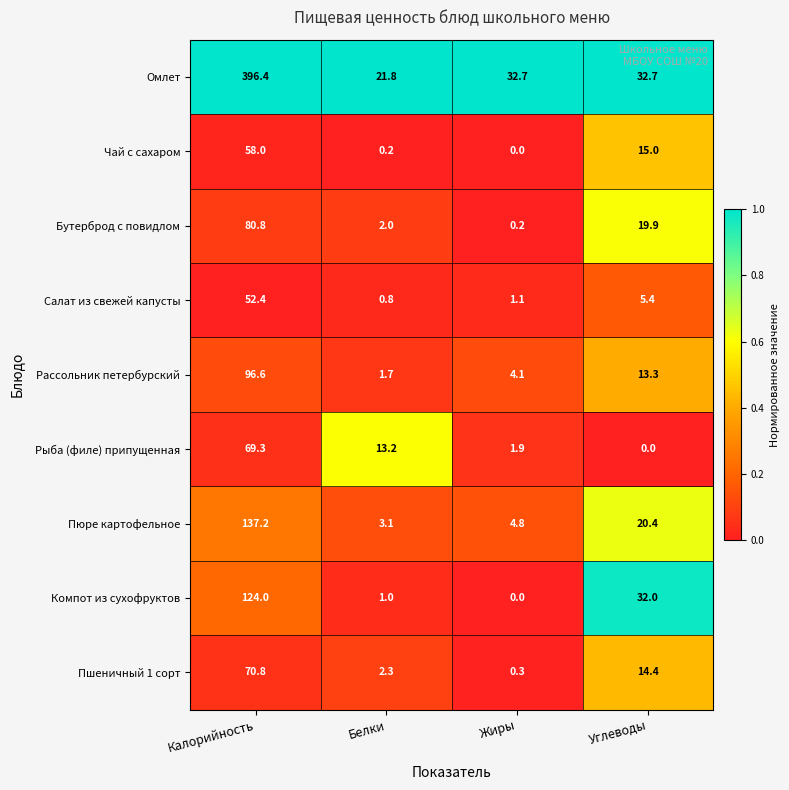

How many values in the Пюре картофельное series are below 20?

2